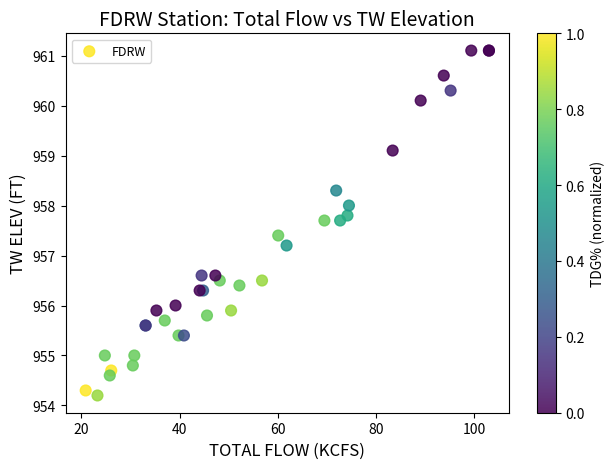

What Y value in the scatter plot is closest to 957?

957.2